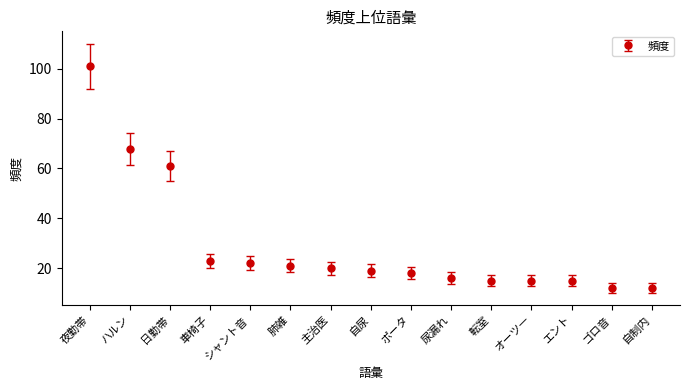

What is the sum of the values at 転室 and シャント音?

37